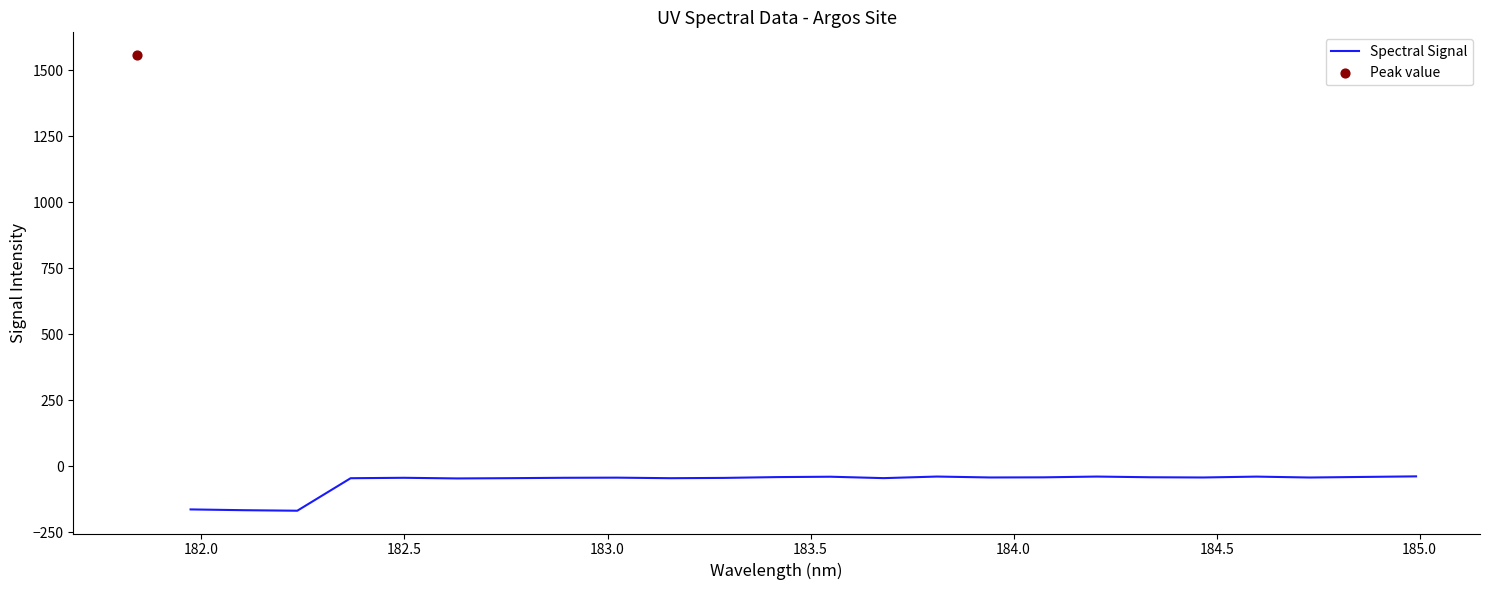

What is the minimum value for Spectral Signal?

-168.7